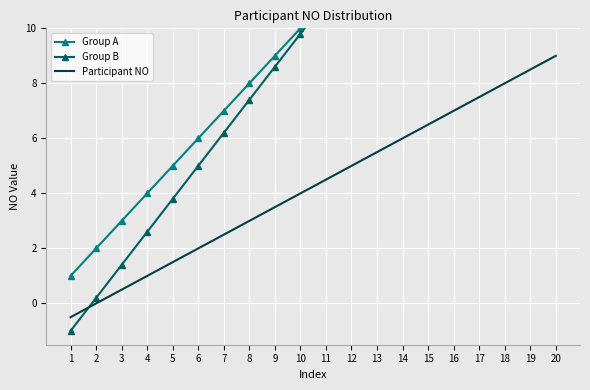

Rank the series by their maximum value, from lowest to highest.

Participant NO, Group A, Group B